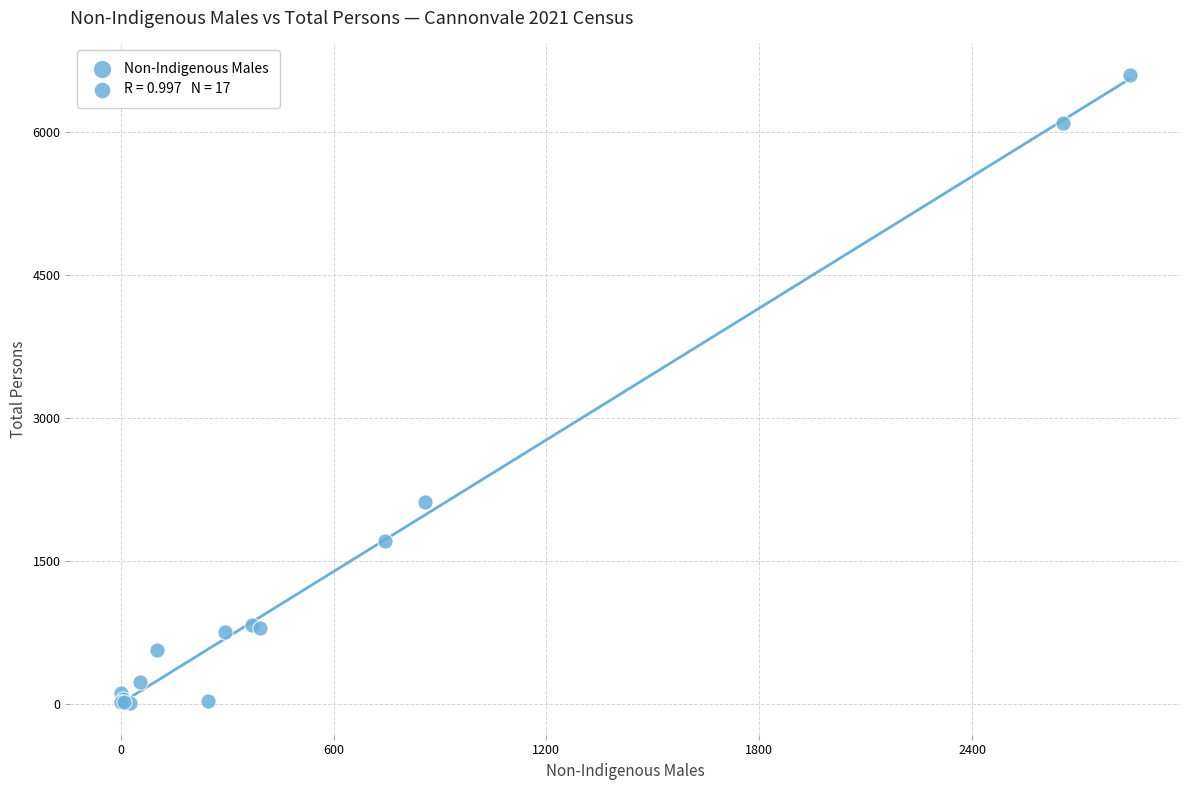

What Y value in the scatter plot is closest to 3302?

2116